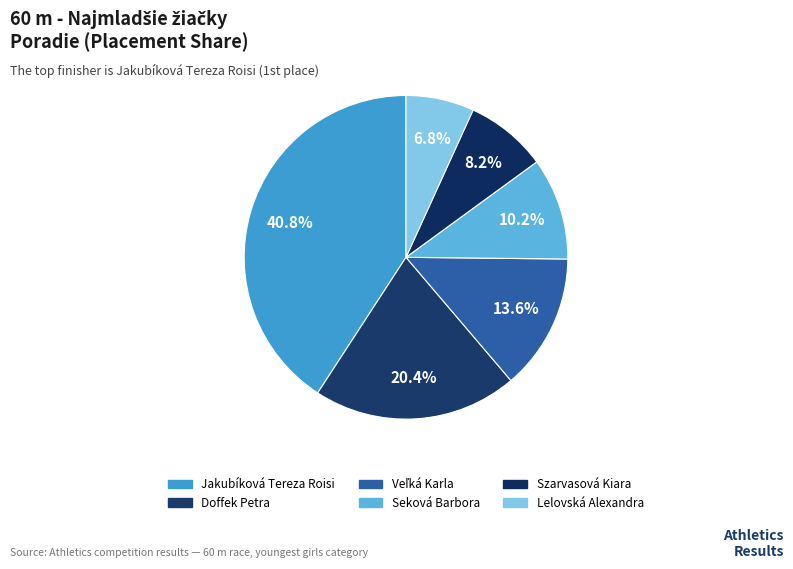

How many slices are in this pie chart?

6